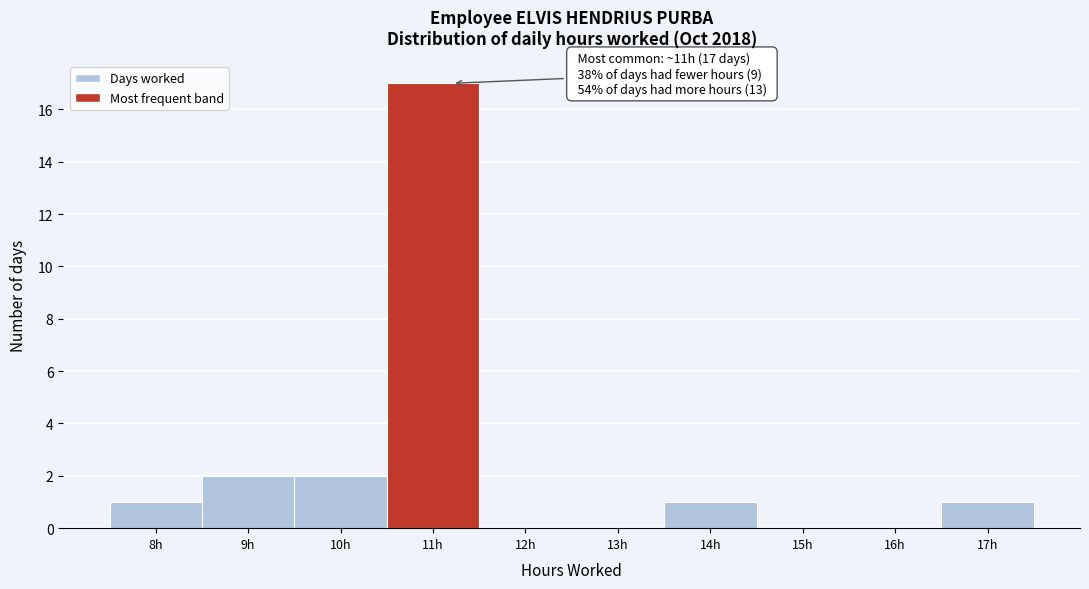

Reading left to right, extract all data points from this chart.

8h=1	9h=2	10h=2	11h=17	12h=0	13h=0	14h=1	15h=0	16h=0	17h=1